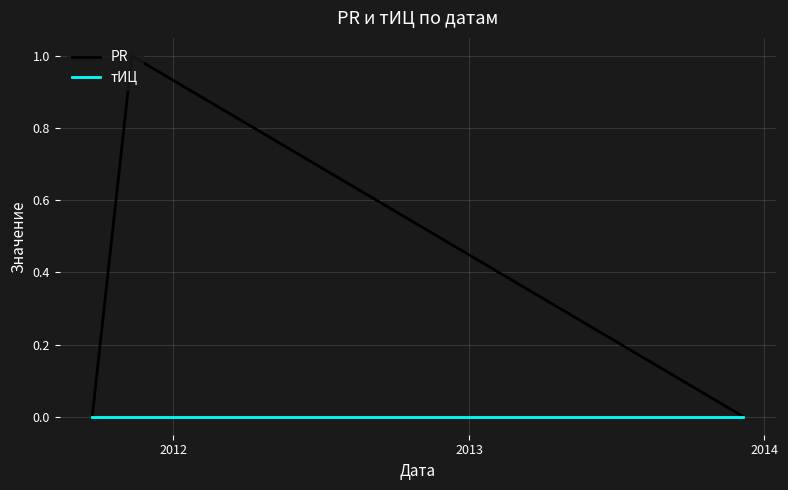

Which series has the widest spread of values?

PR